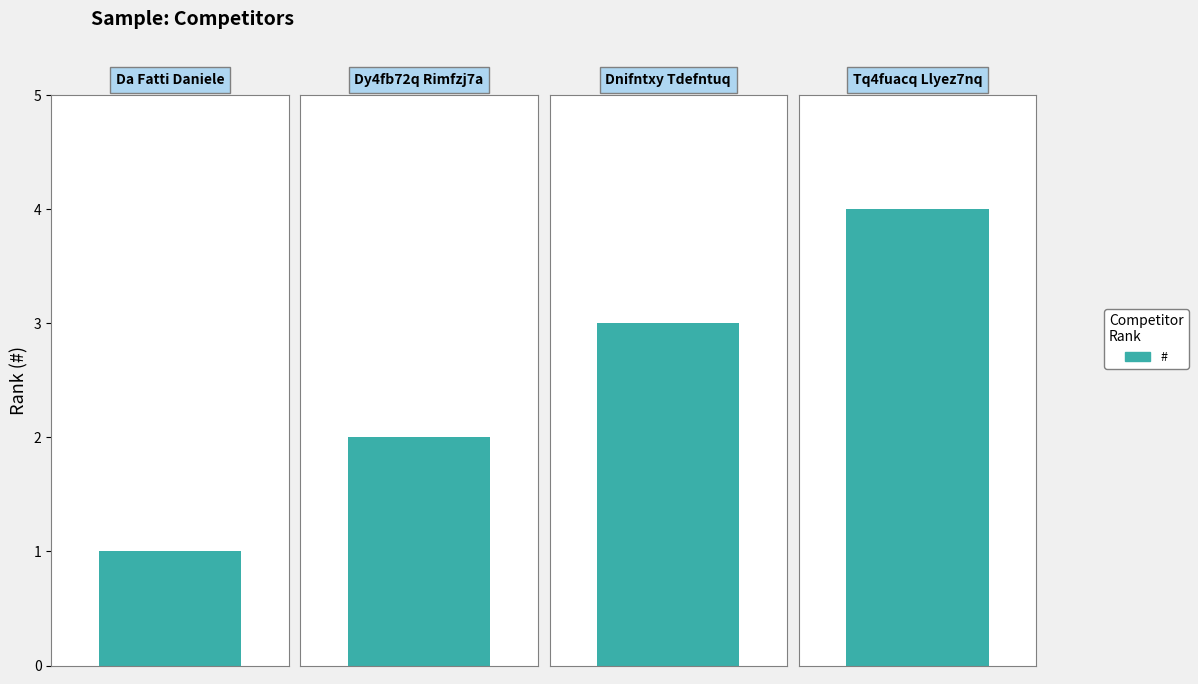

Reading right to left, extract all data points from this chart.

4	3	2	1